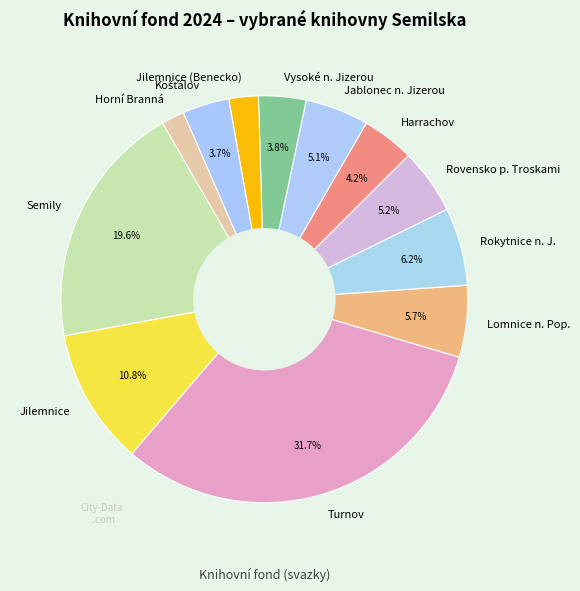

Is there any slice that represents more than half of the pie?

No